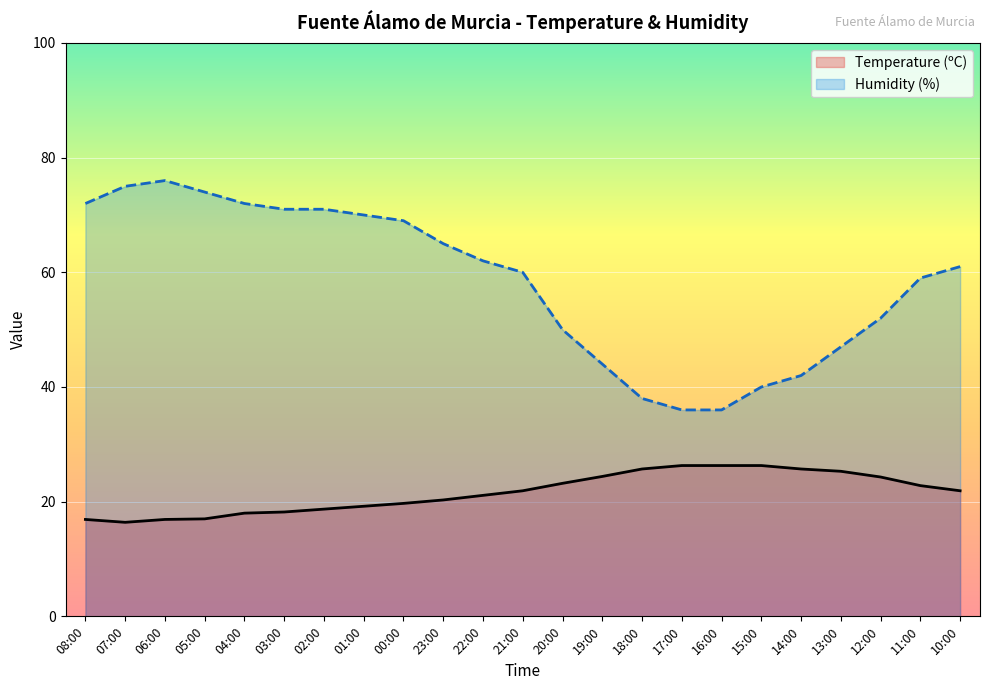

How many lines are shown in the chart?

2